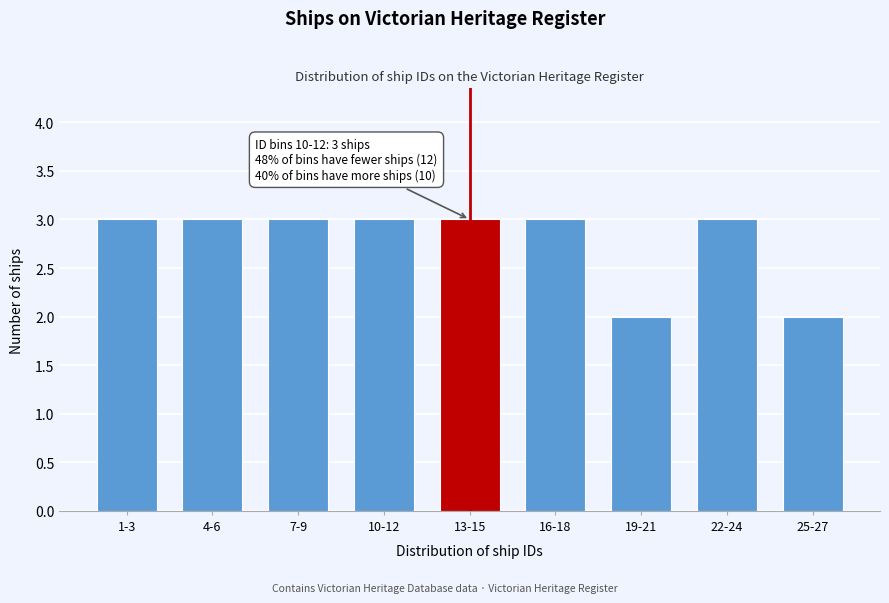

Reading left to right, list all the values displayed in this chart.

1-3=3	4-6=3	7-9=3	10-12=3	13-15=3	16-18=3	19-21=2	22-24=3	25-27=2